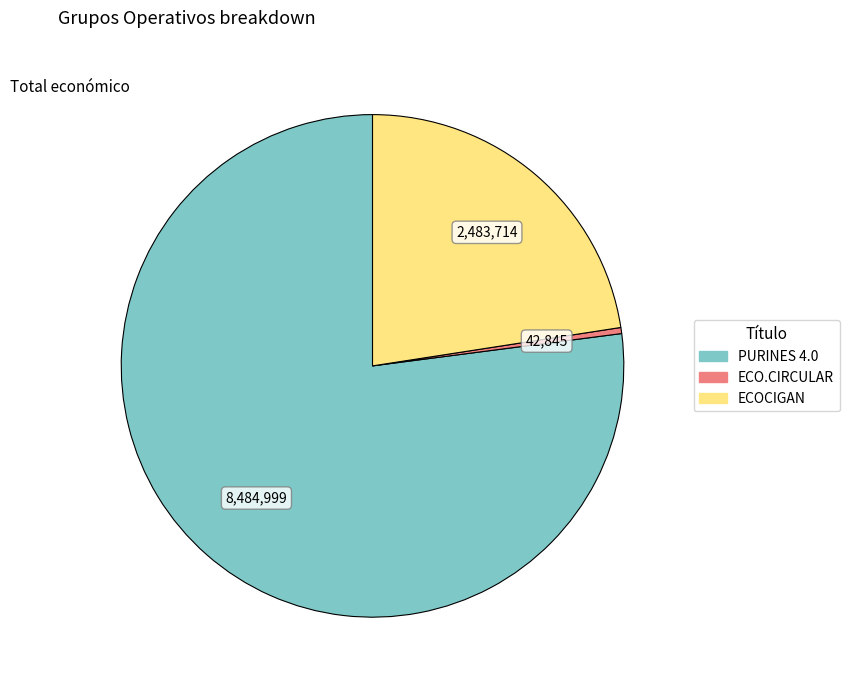

Between ECO.CIRCULAR and ECOCIGAN, which is larger?

ECOCIGAN